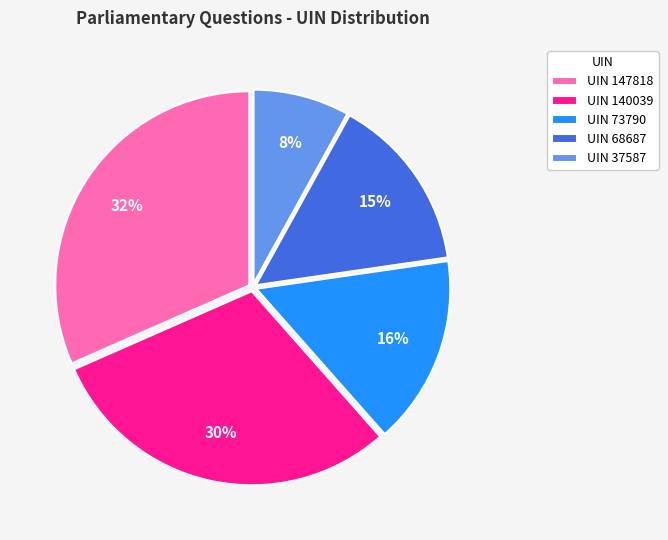

Does any single category account for the majority?

No